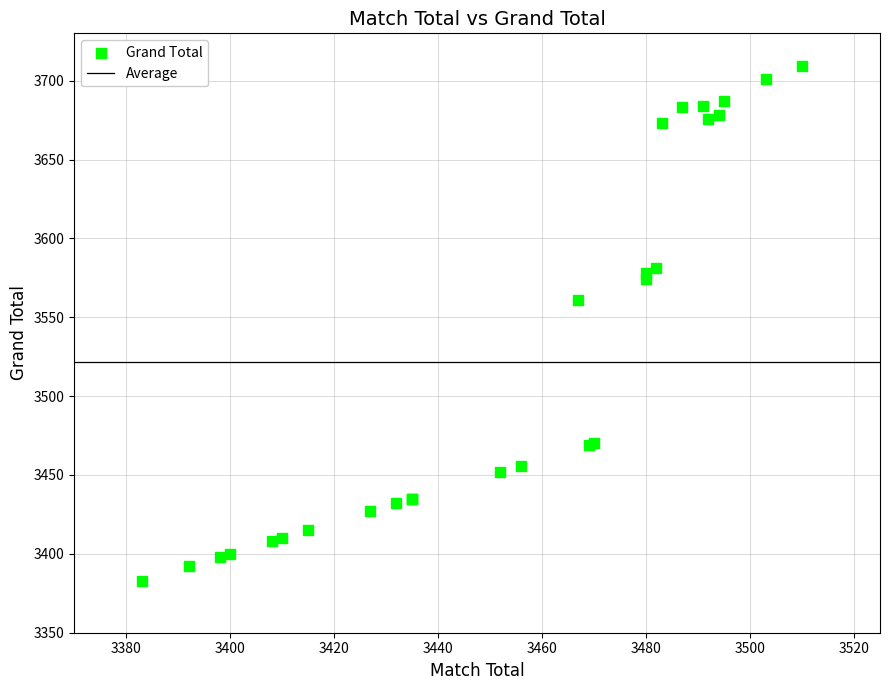

What Y value in the scatter plot is closest to 3546?

3561.2